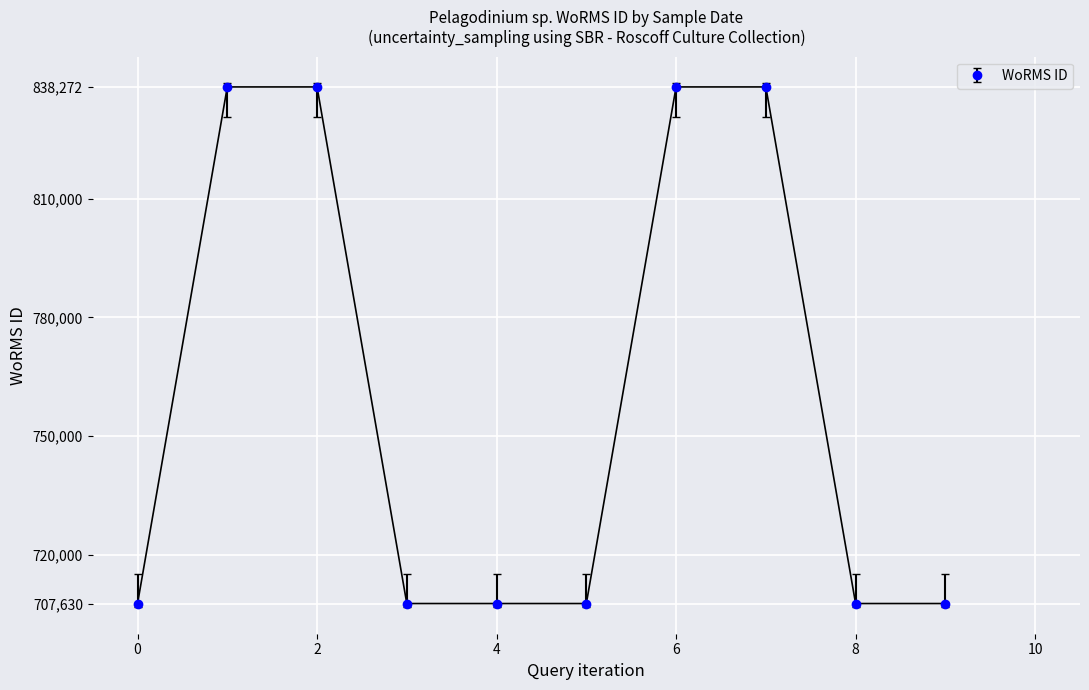

What is the value of the 9th point from the left?

707630